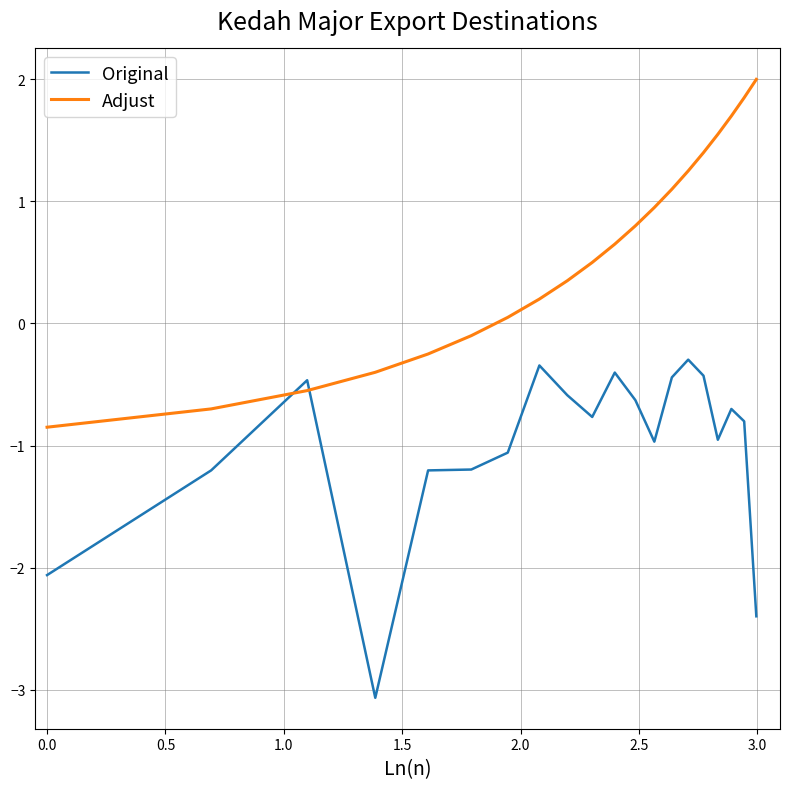

Count the number of data series in this chart.

2